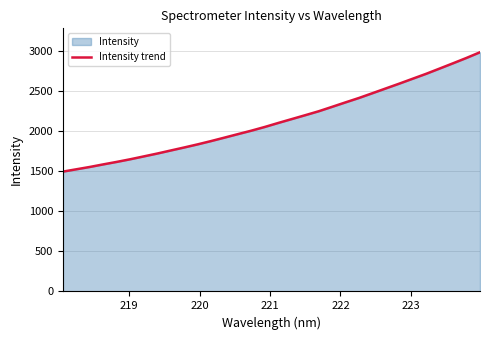

What is the greatest value displayed?

2980.7